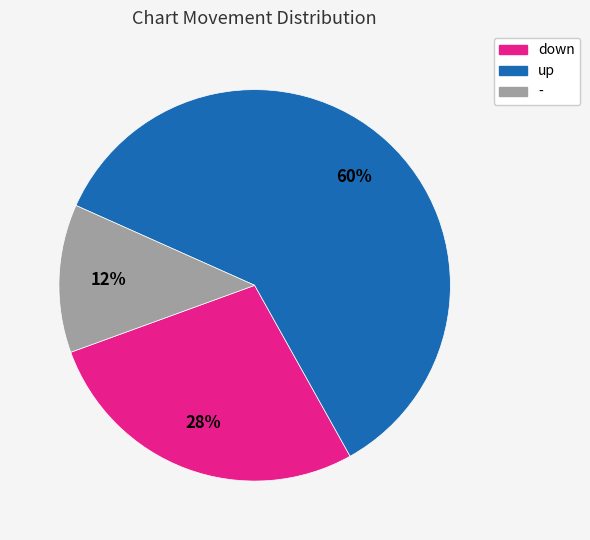

Which slice is the smallest?

-